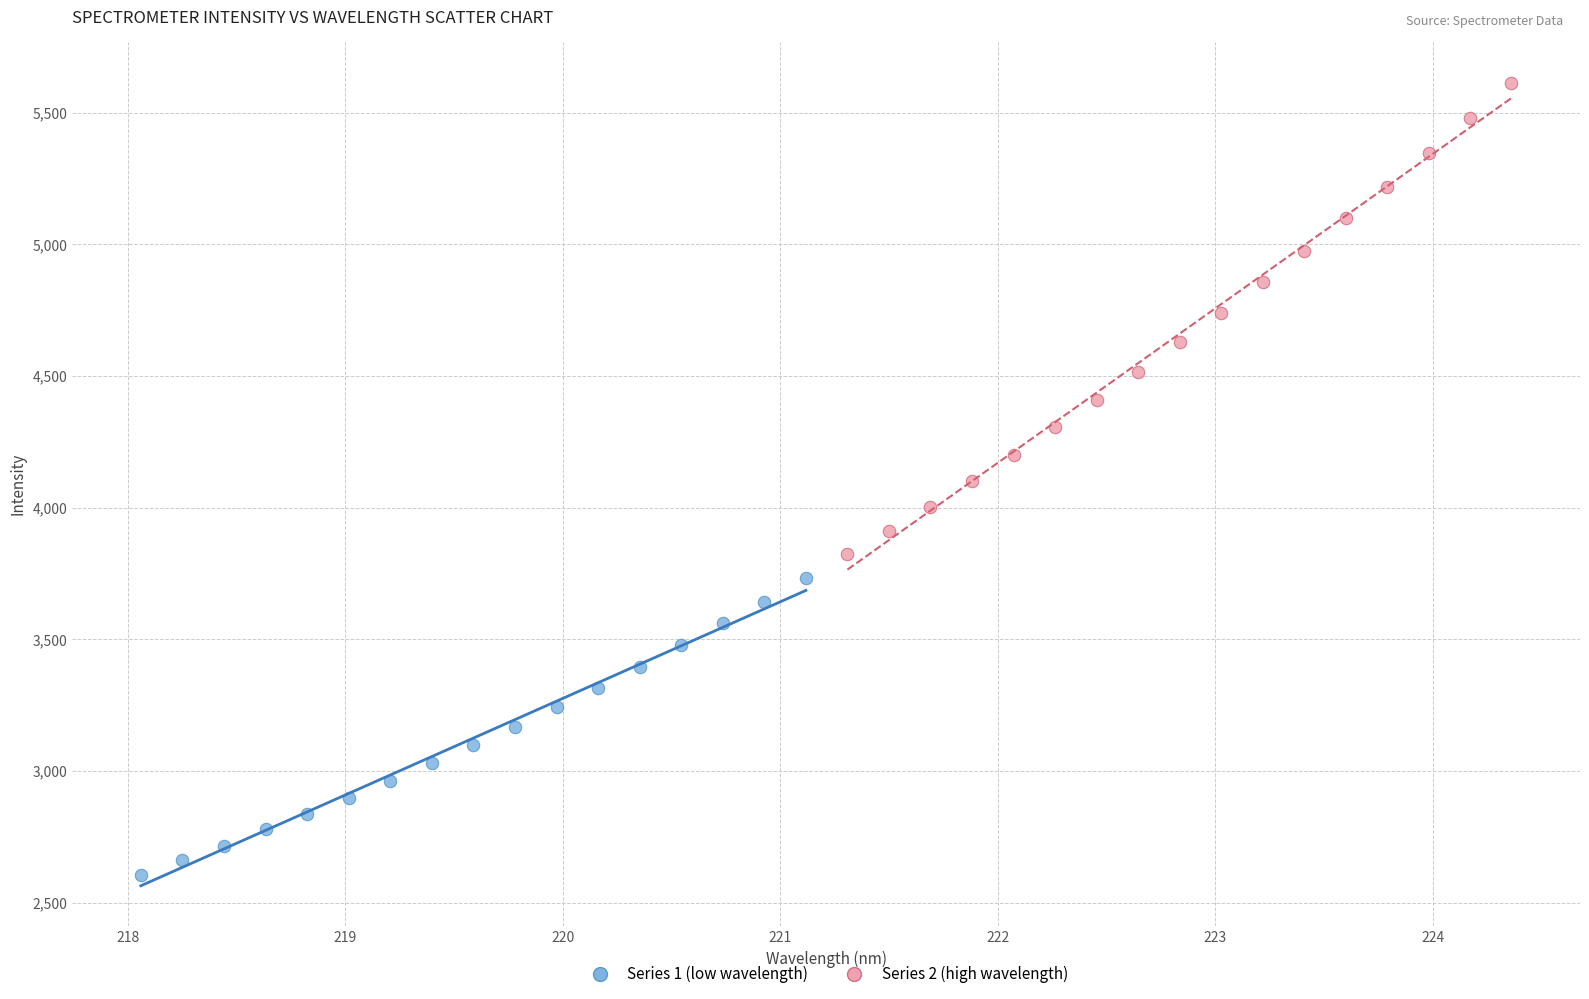

Which series reaches the maximum Y coordinate?

Series 2 (high wavelength)